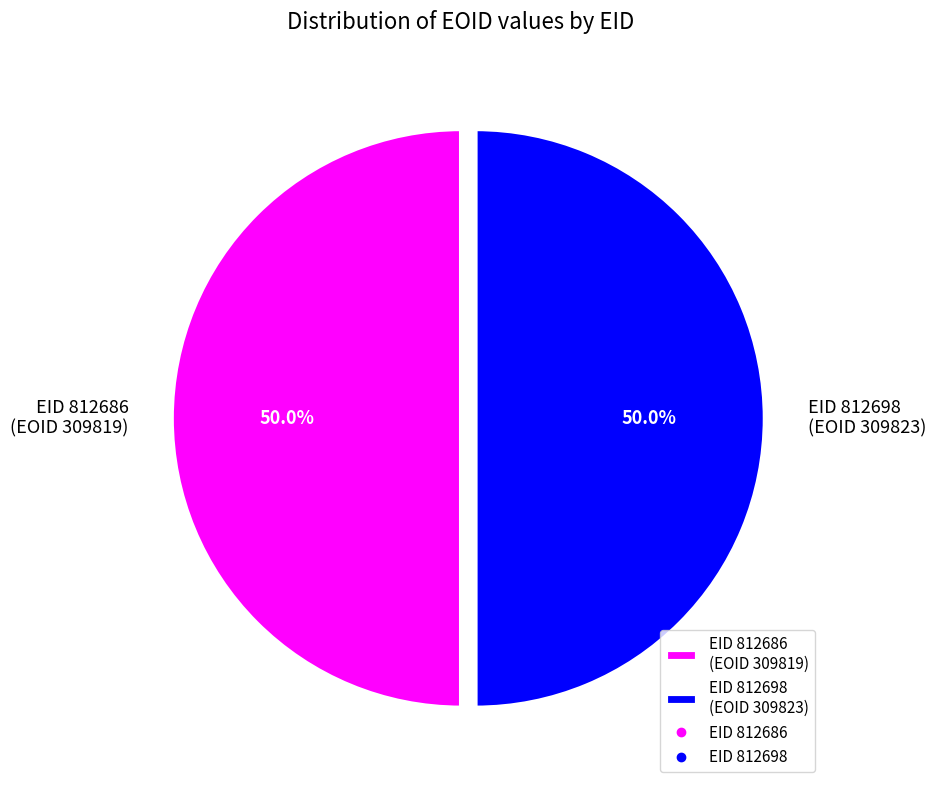

What percentage do EID 812686 (EOID 309819) and EID 812698 (EOID 309823) together represent?

100.0%